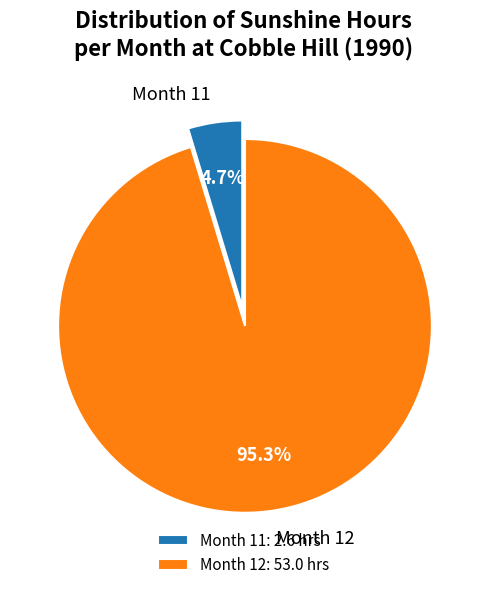

What is the total percentage of Month 11 and Month 12?

100.0%